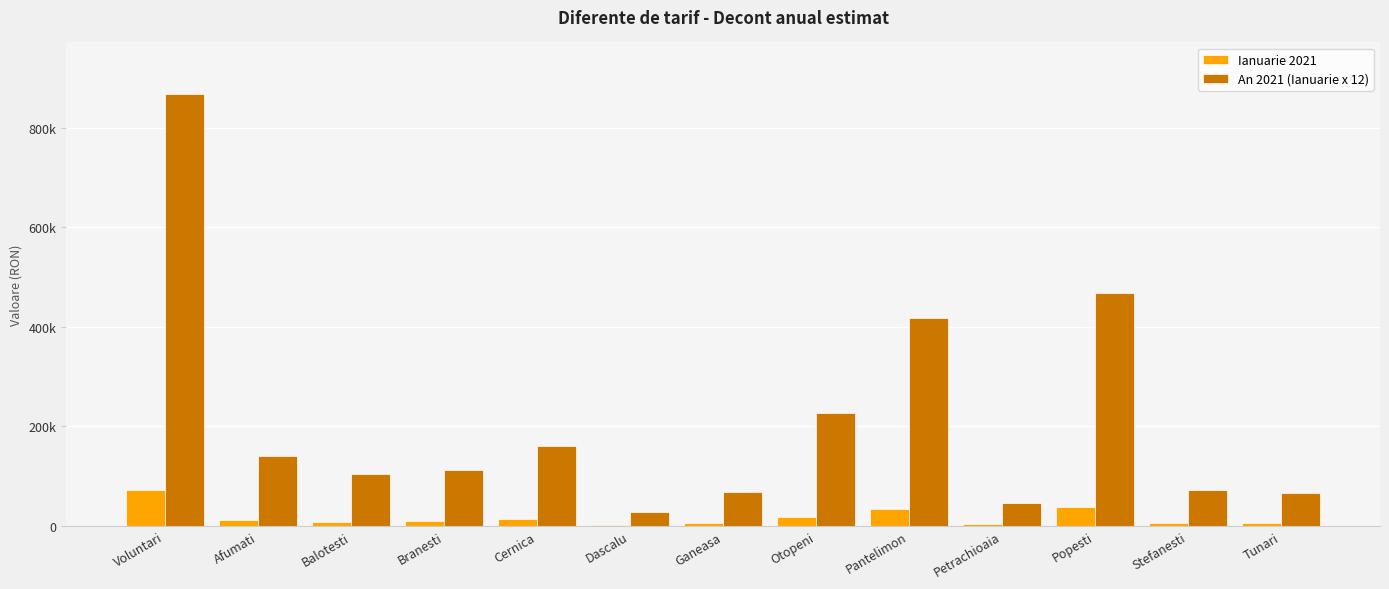

Which series has the widest spread of values?

An 2021 (Ianuarie x 12)